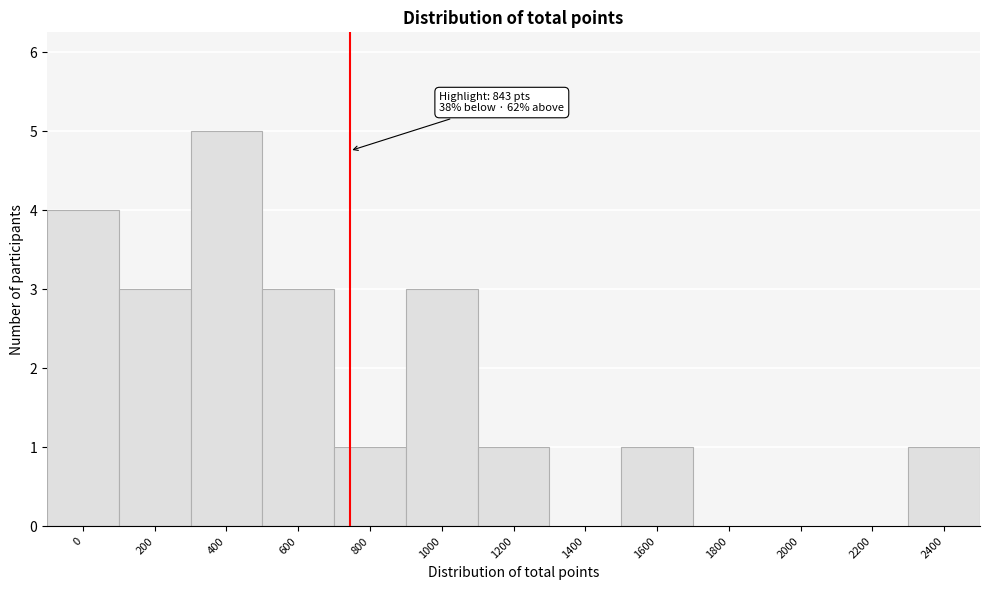

Reading right to left, extract all data points from this chart.

2400=1	2200=0	2000=0	1800=0	1600=1	1400=0	1200=1	1000=3	800=1	600=3	400=5	200=3	0=4